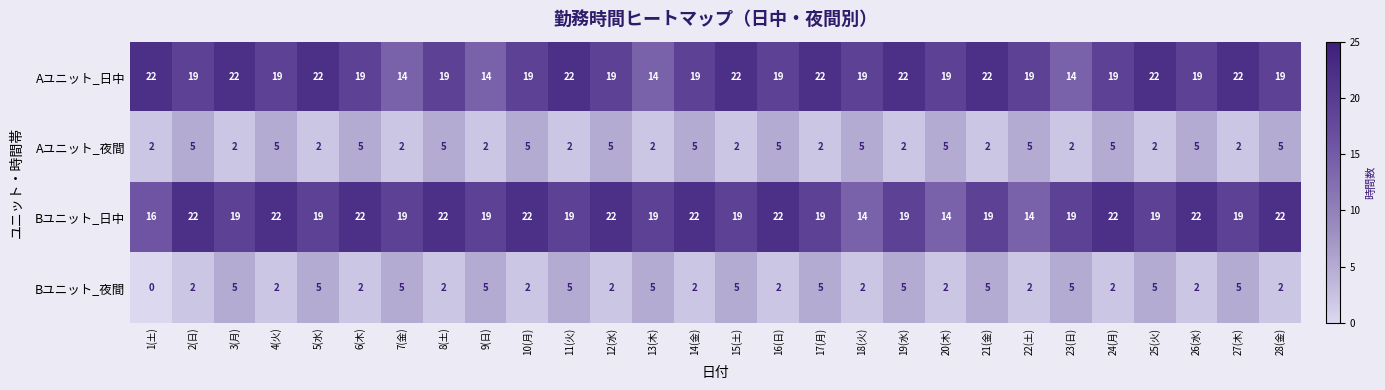

At which category does the chart reach its minimum across all series?

1(土)